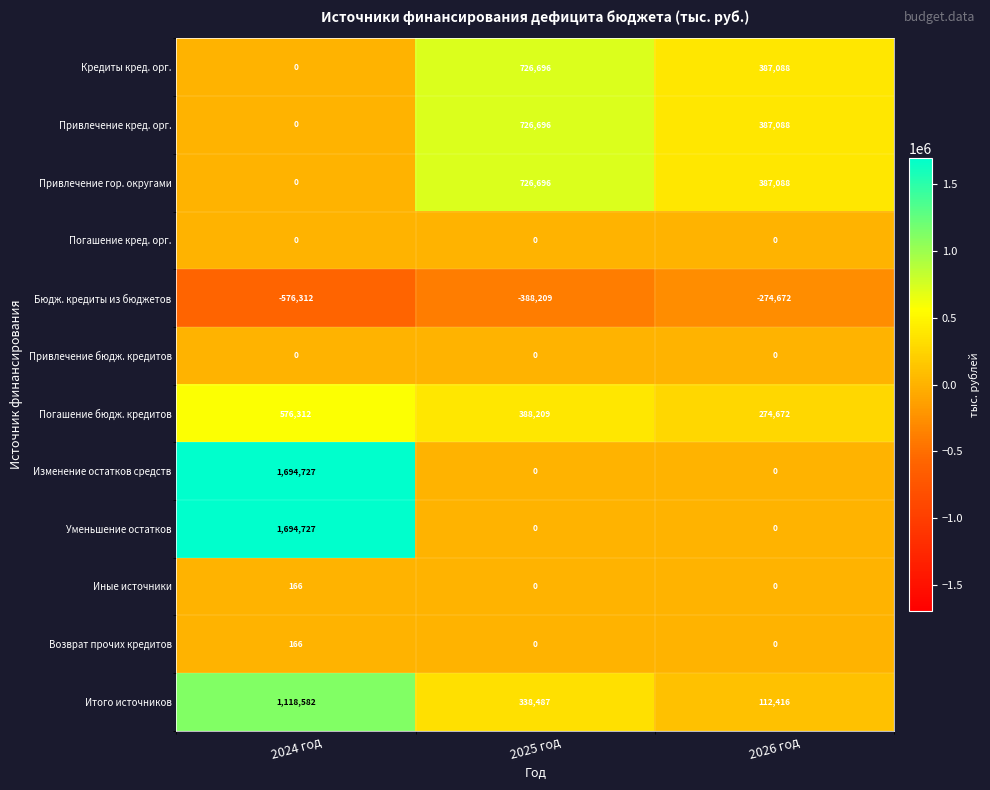

How many positive values does the Привлечение гор. округами series have?

2